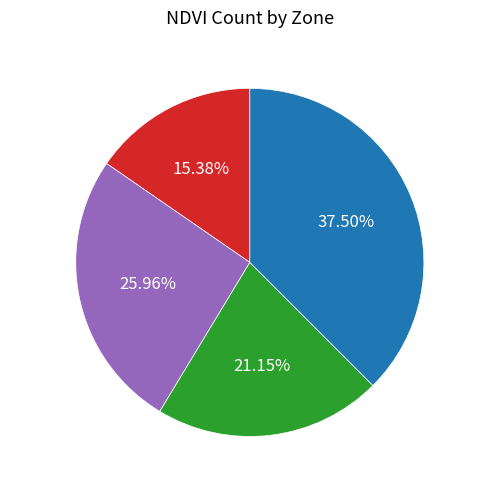

Is Zone 0 the majority of the pie?

No